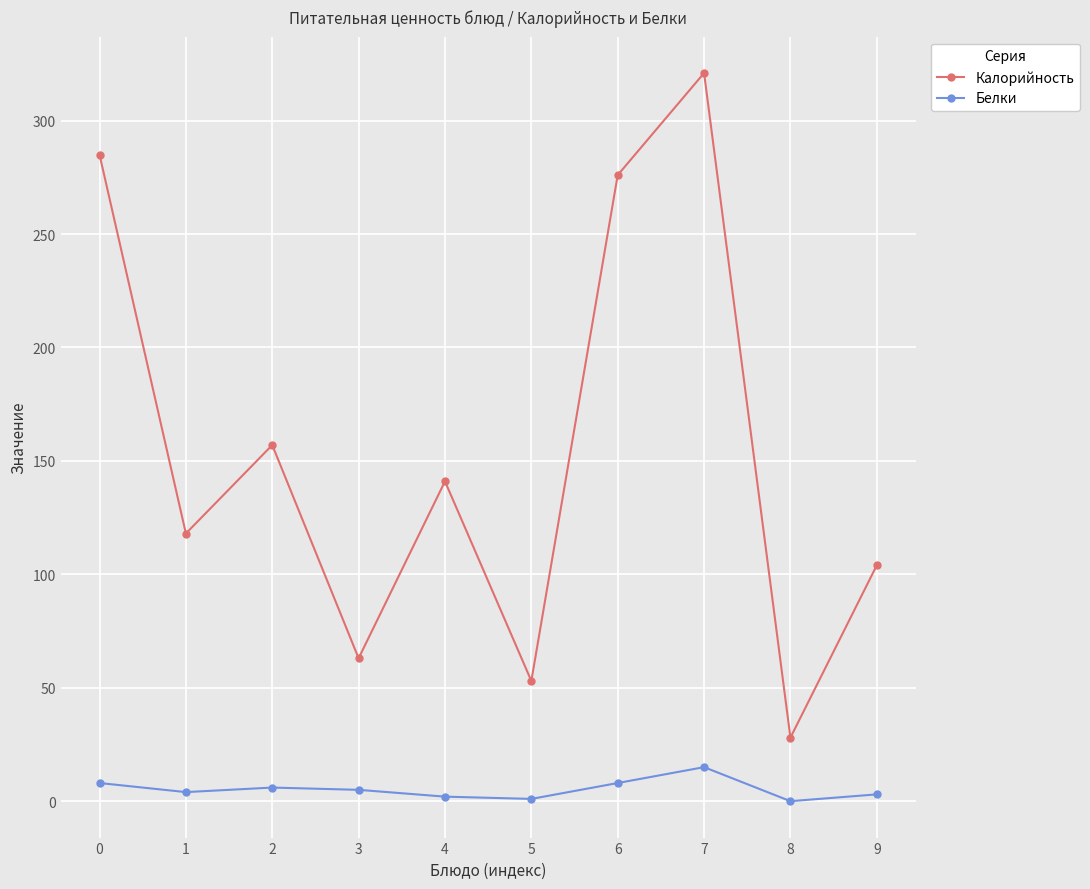

What is the sum of all Калорийность values?

1546